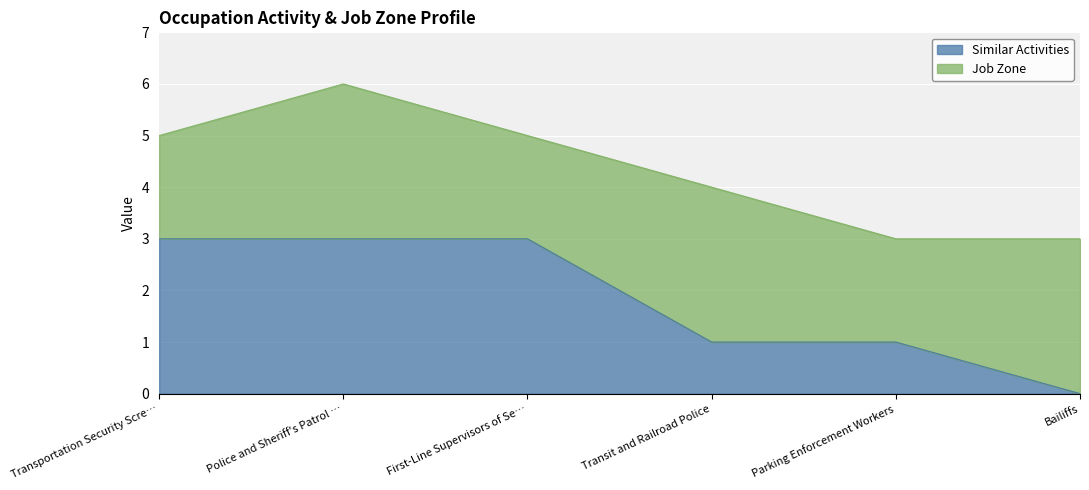

The value of Similar Activities at Parking Enforcement Workers is 1. True or false?

True